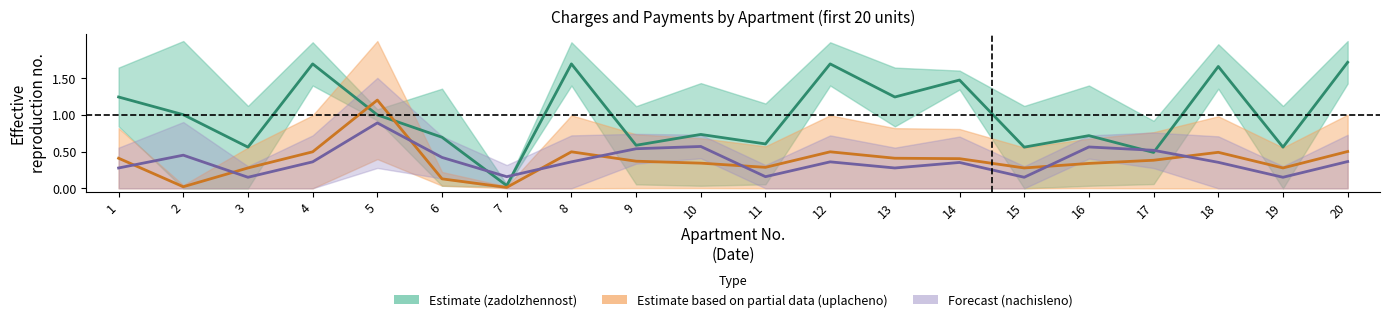

Which series has the widest spread of values?

Zadolzhennost mid